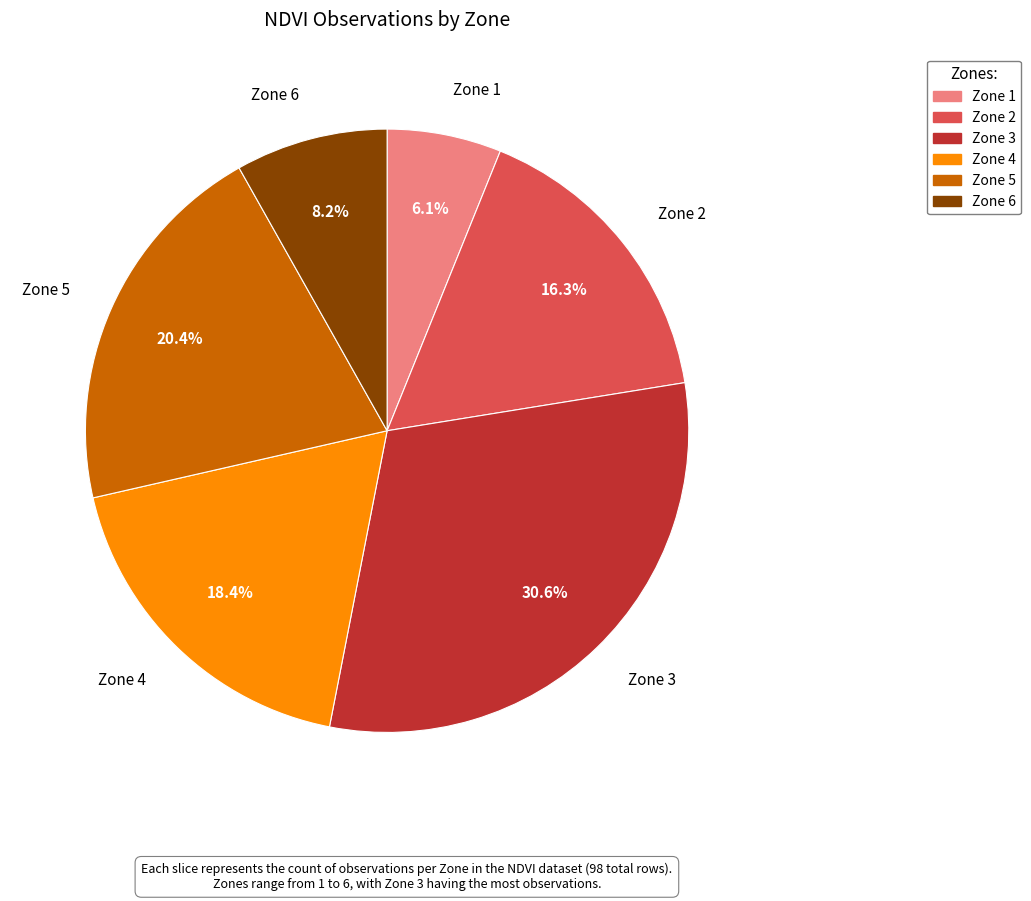

Rank the categories by value from lowest to highest.

Zone 1, Zone 6, Zone 2, Zone 4, Zone 5, Zone 3